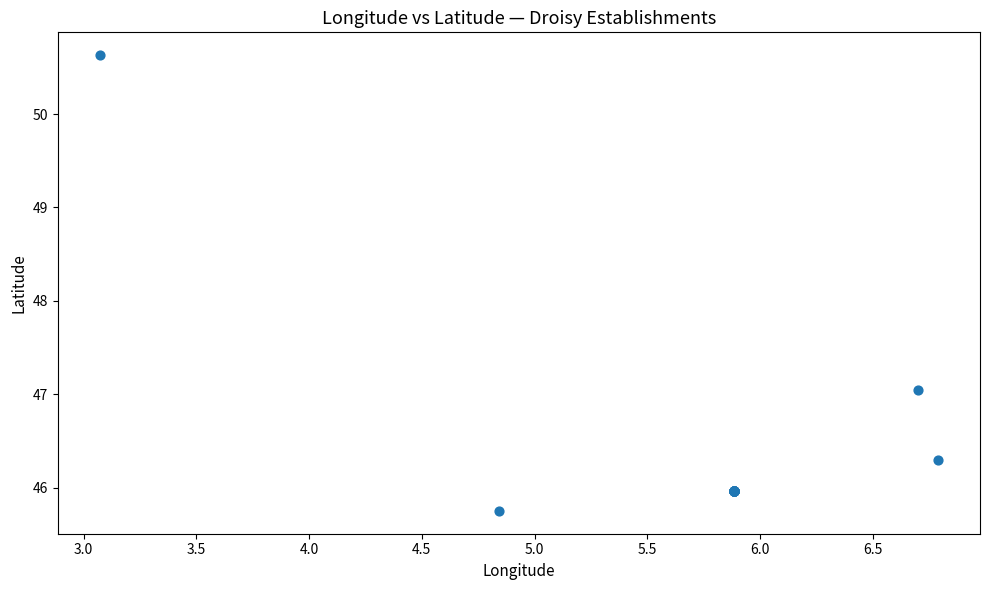

What Y value in the scatter plot is closest to 48?

47.0